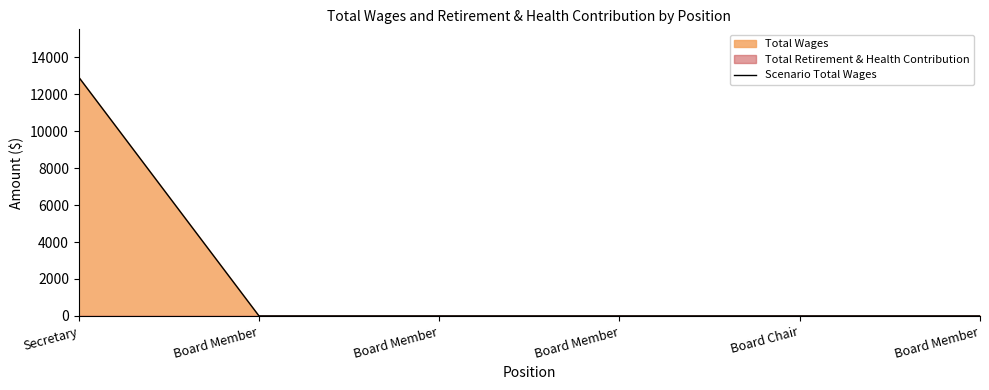

Count the number of categories in the chart.

6